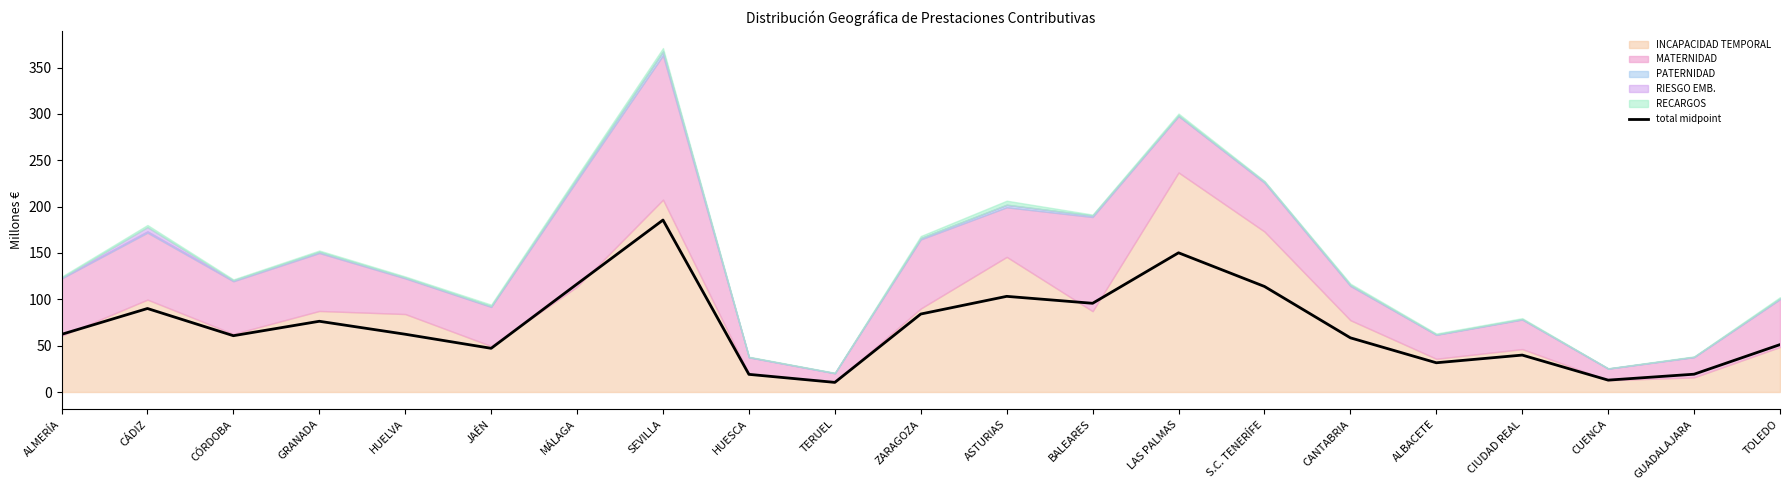

Which has a higher value, TERUEL or SEVILLA?

SEVILLA